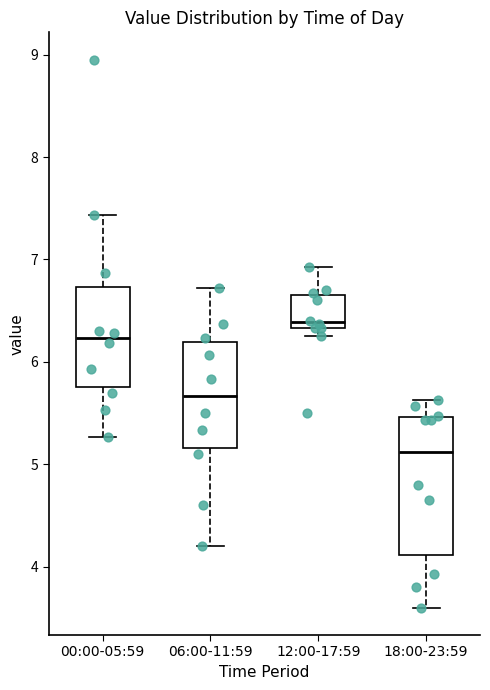

Where does the median line of the box for 06:00-11:59 sit on the y-axis? The values are not printed on the chart, so give them approximately, as read against the axis.

5.7